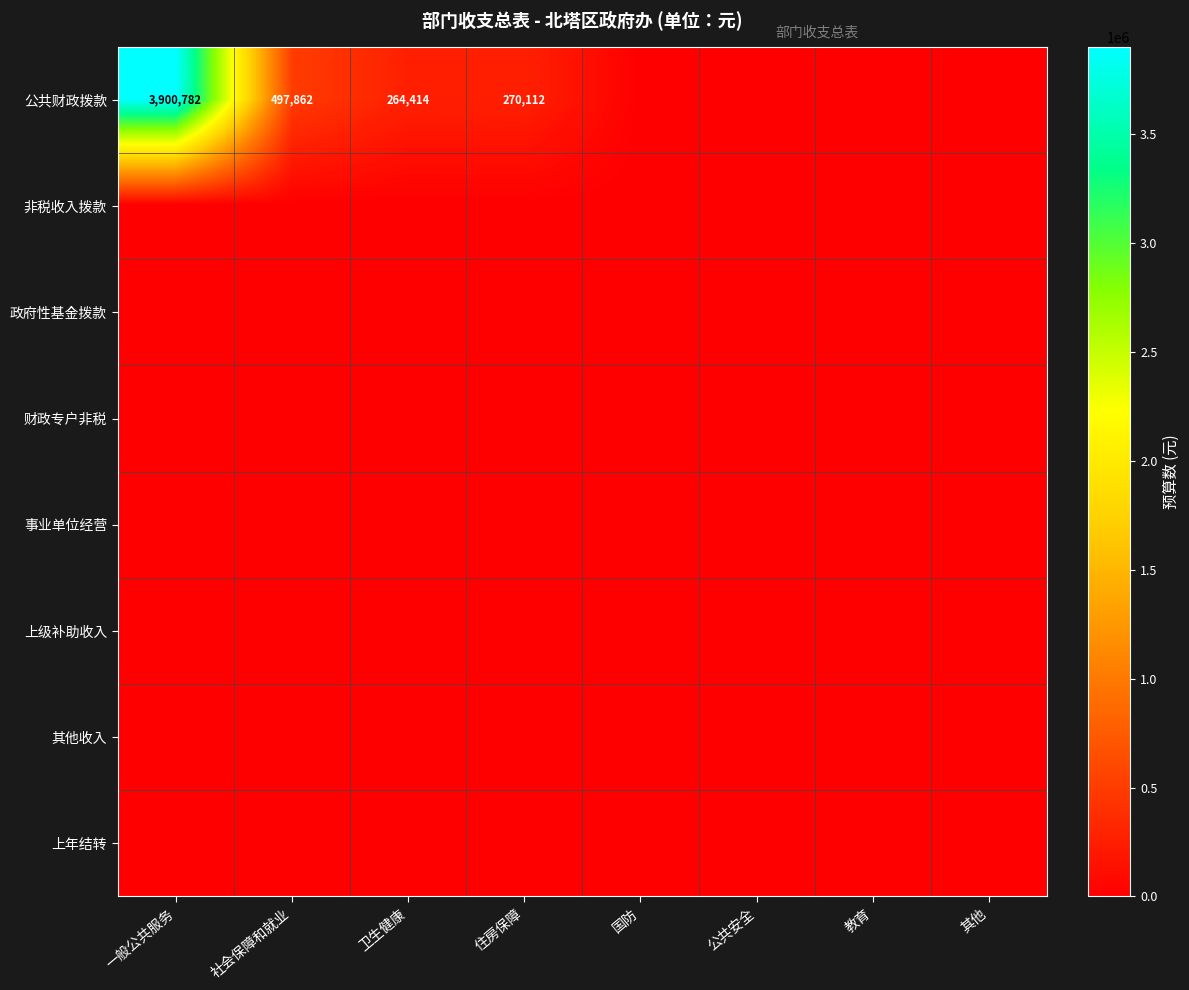

Which series has the largest total across all categories?

公共财政拨款